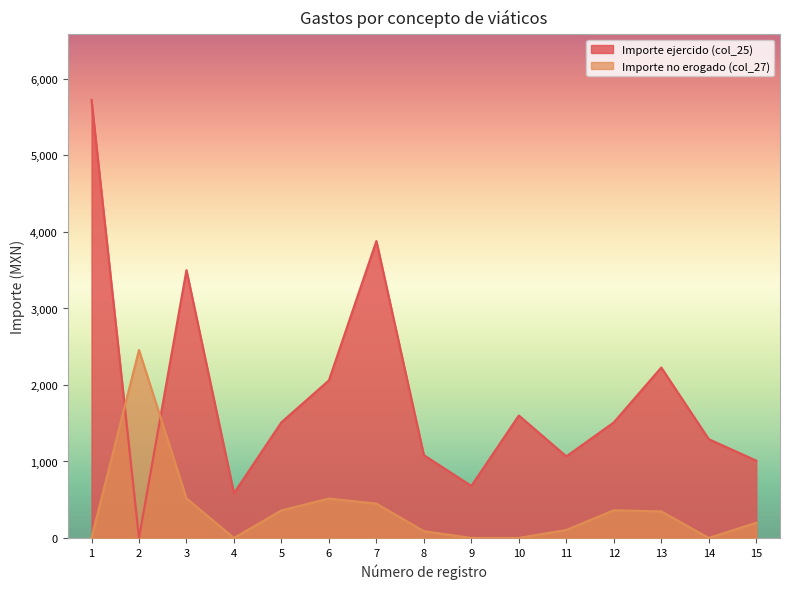

Which has a higher value, 6 or 4?

6